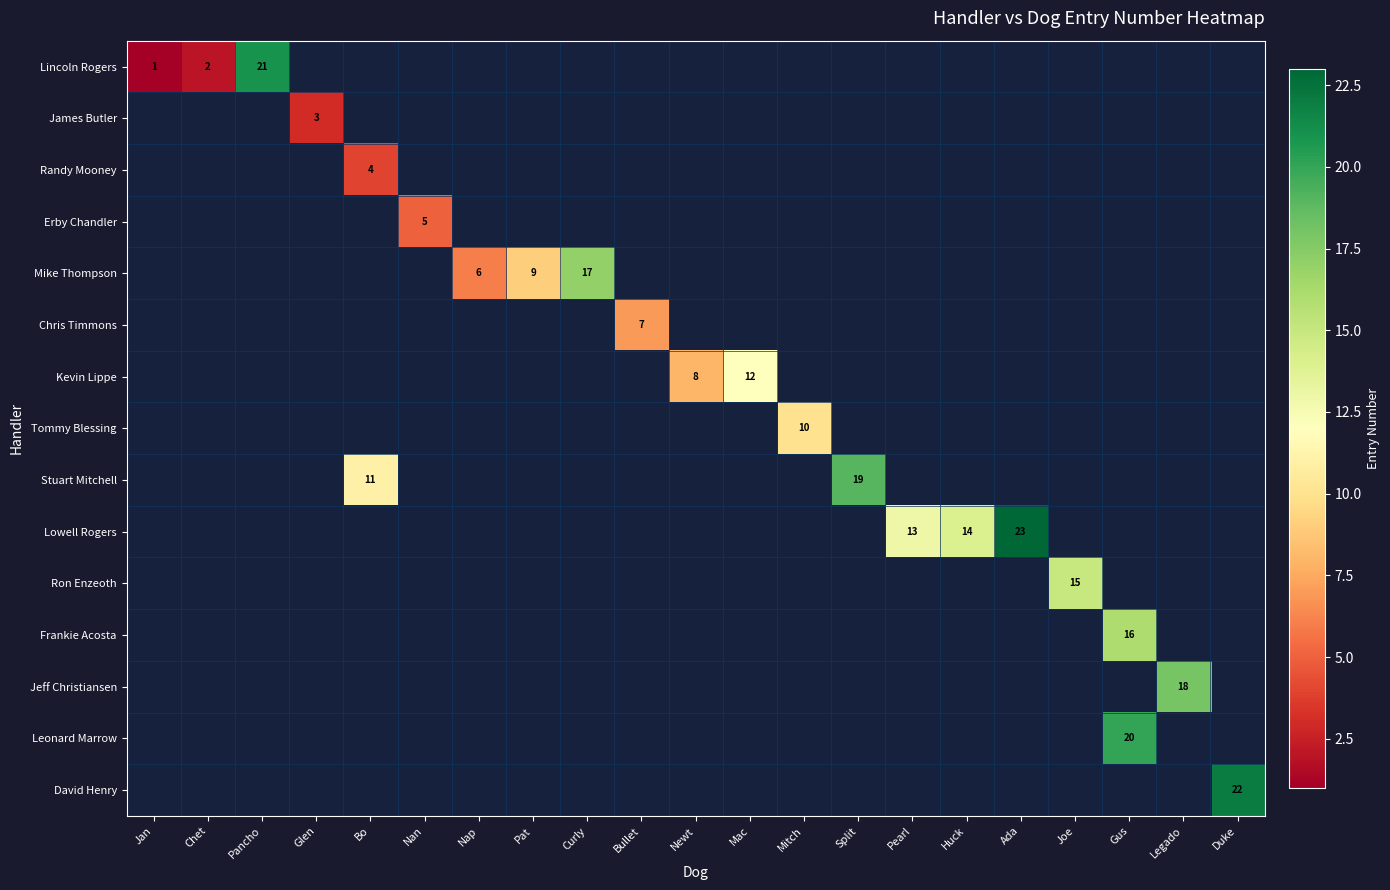

True or false: Stuart Mitchell has a value of 19 at Split.

True